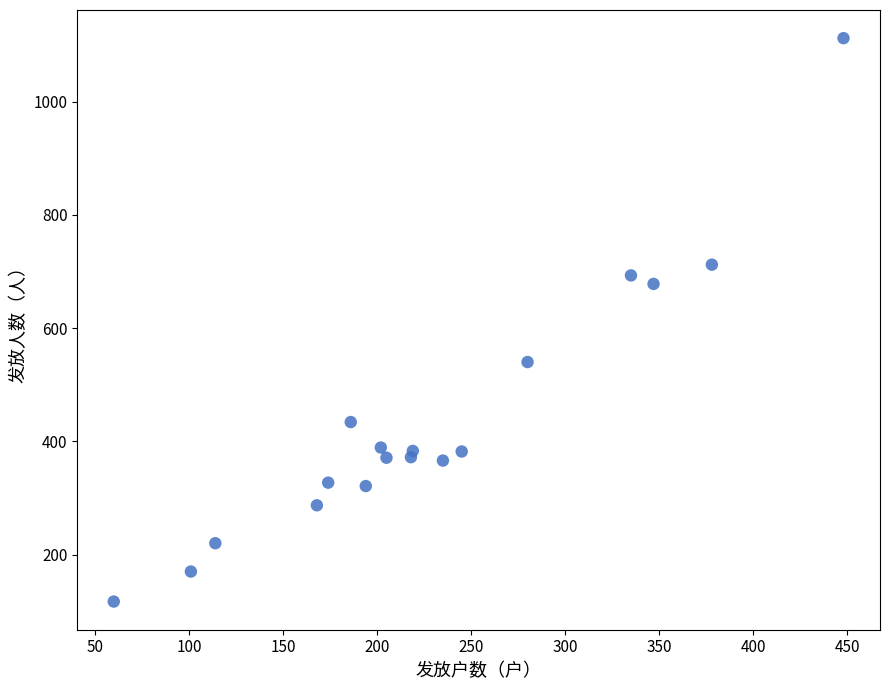

What is the range of X values (max minus min)?

388